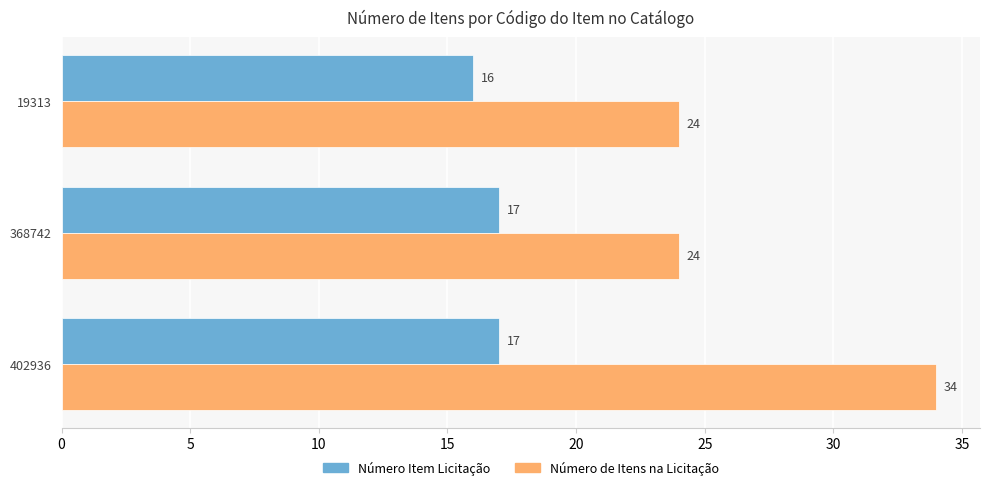

Which series has the largest range (max minus min)?

Número de Itens na Licitação